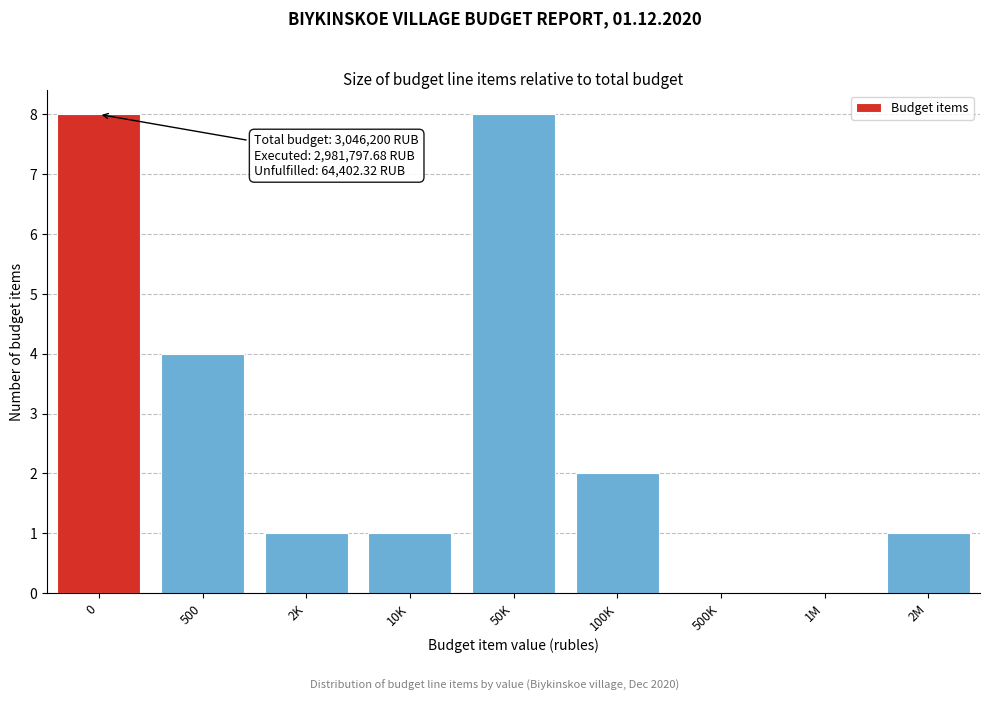

Reading right to left, list all the values displayed in this chart.

2M=1	1M=0	500K=0	100K=2	50K=8	10K=1	2K=1	500=4	0=8